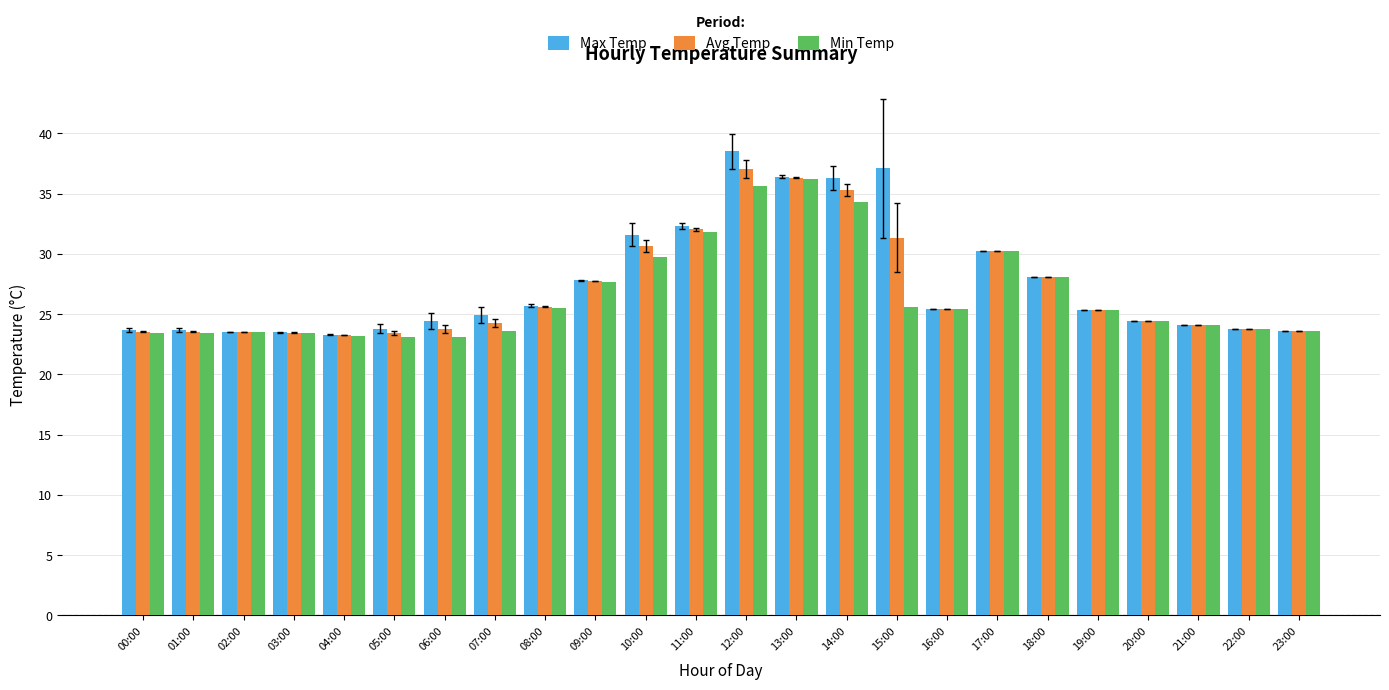

True or false: Max Temp has a value of 13.8 at 17:00.

False